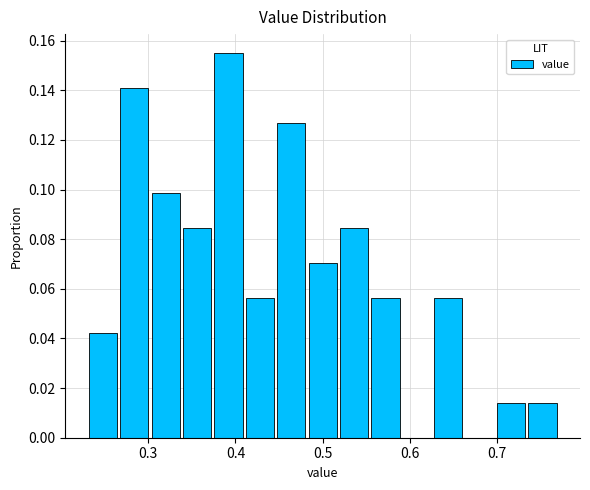

Around what value on the x-axis is the tallest bar? Give the approximate position of its centre, as read against the axis.

0.39